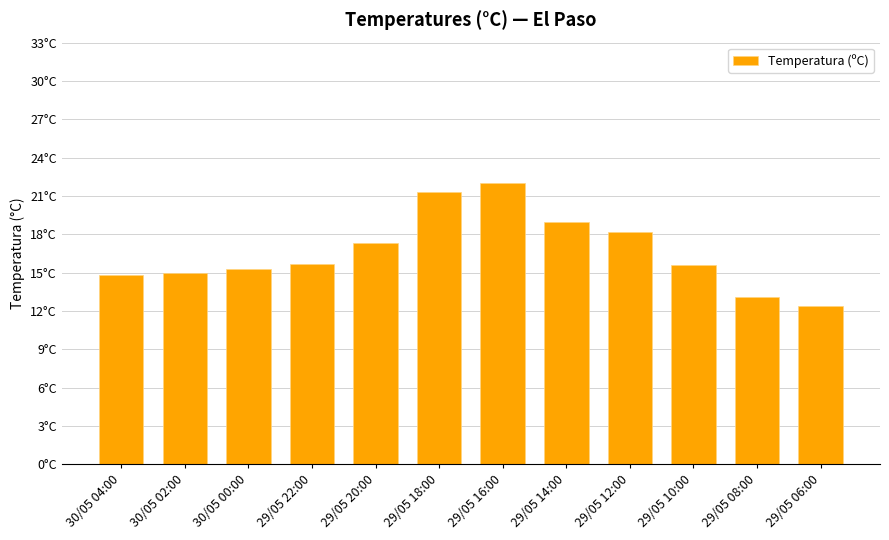

Are the bars horizontal?

No